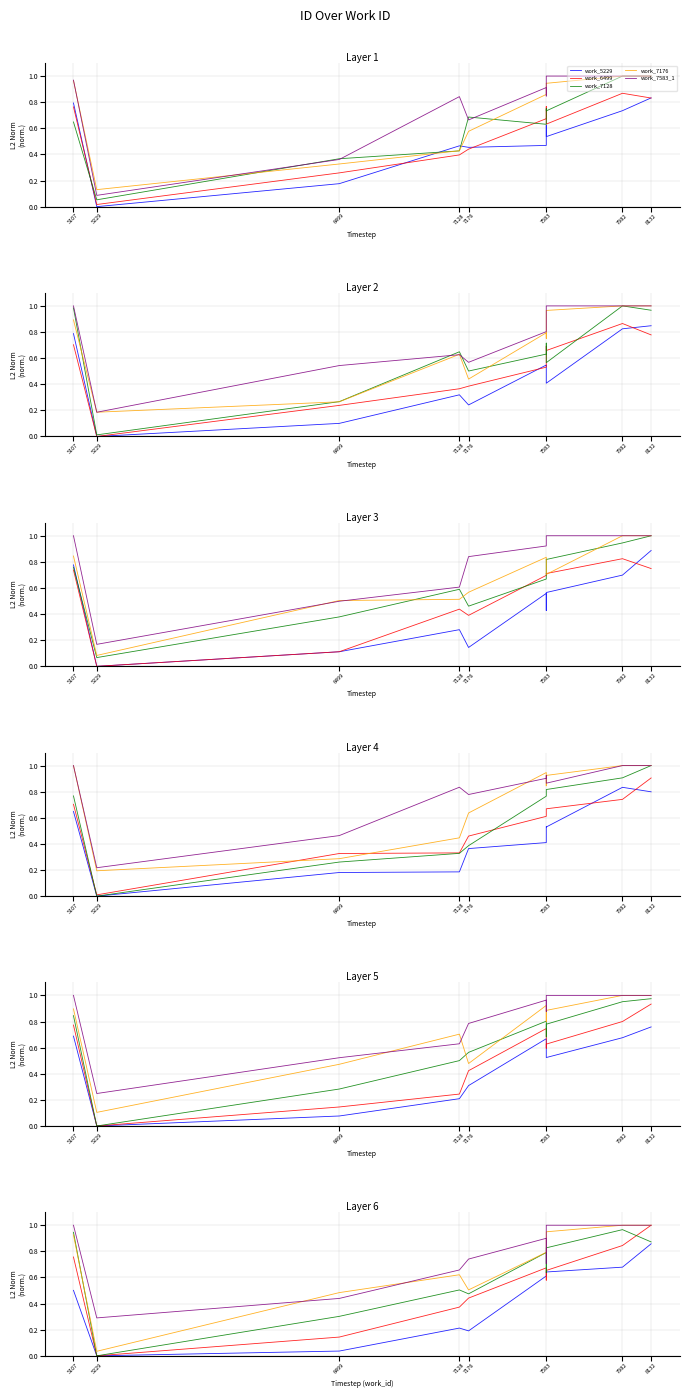

What is the value of the work_7583_1 point at the 9th from the left?

1.0